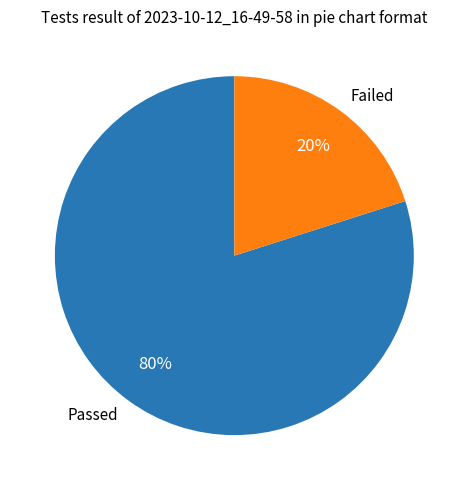

Is there a majority slice in this chart?

Yes